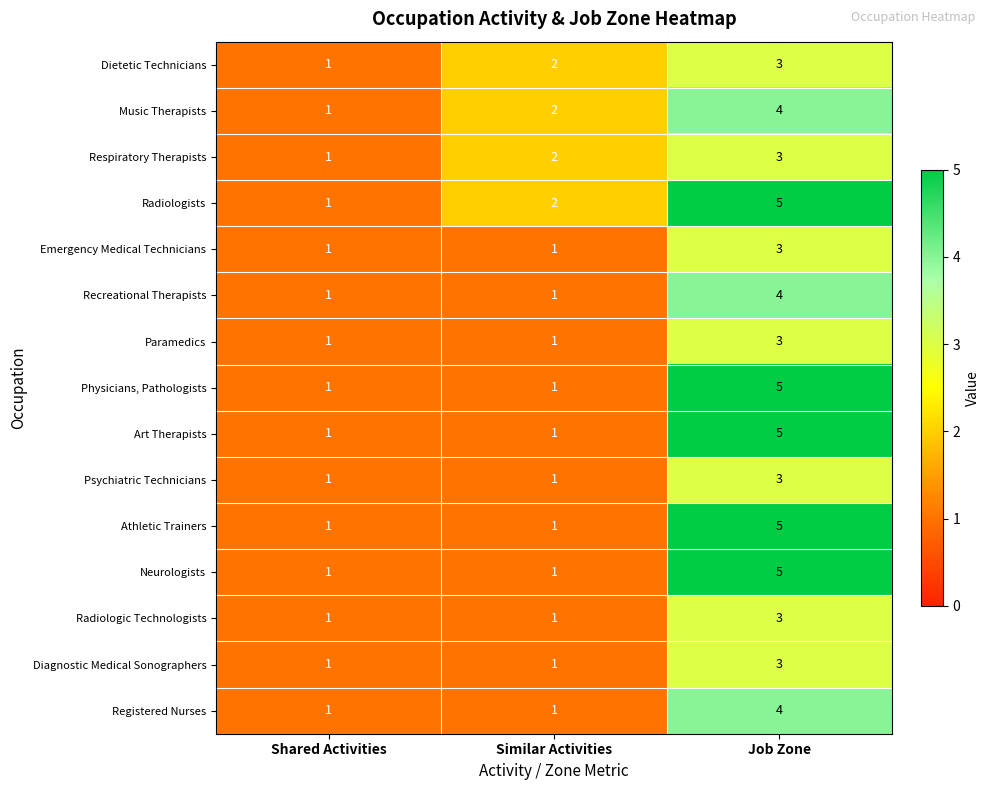

What is the sum of all Music Therapists values?

7